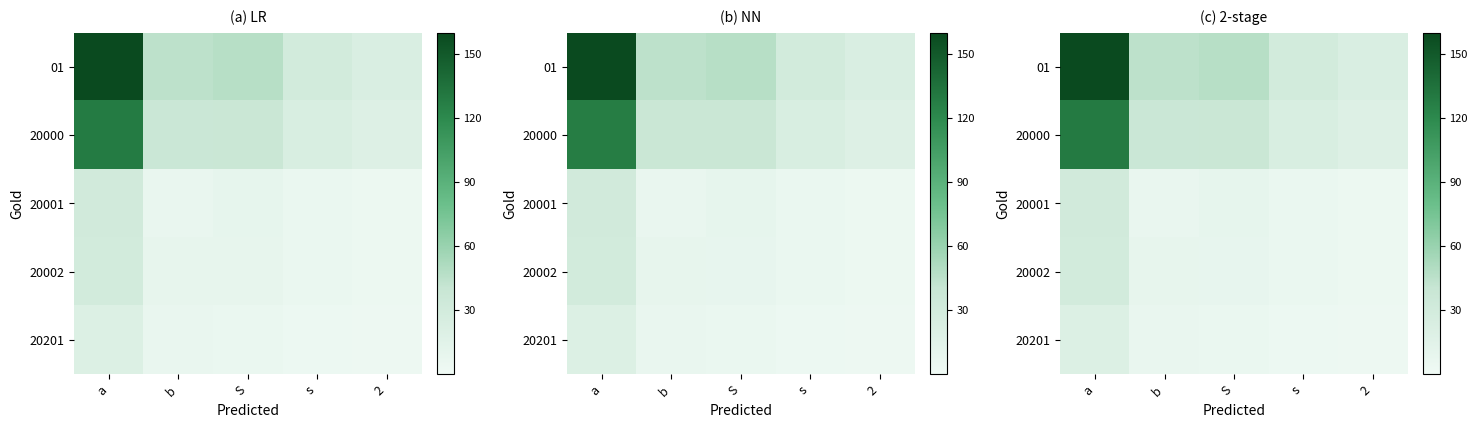

The row_2 series shows 6.9 at 2. True or false?

False